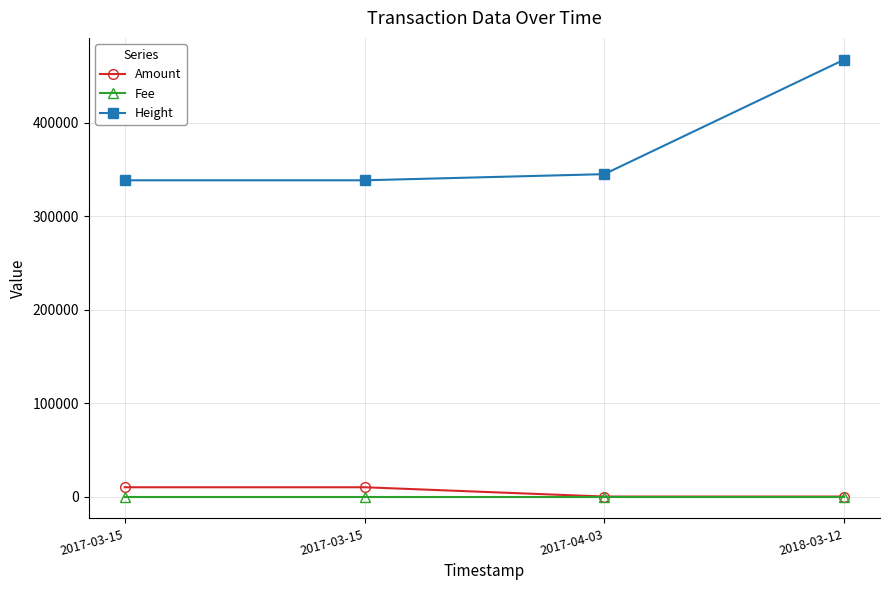

How many lines are shown in the chart?

3